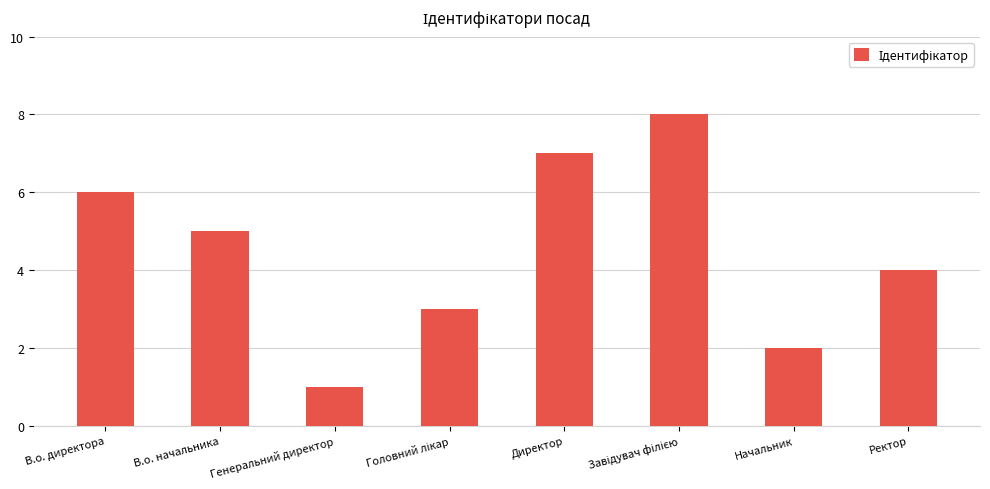

Is it true that the value at В.о. директора is 10?

False